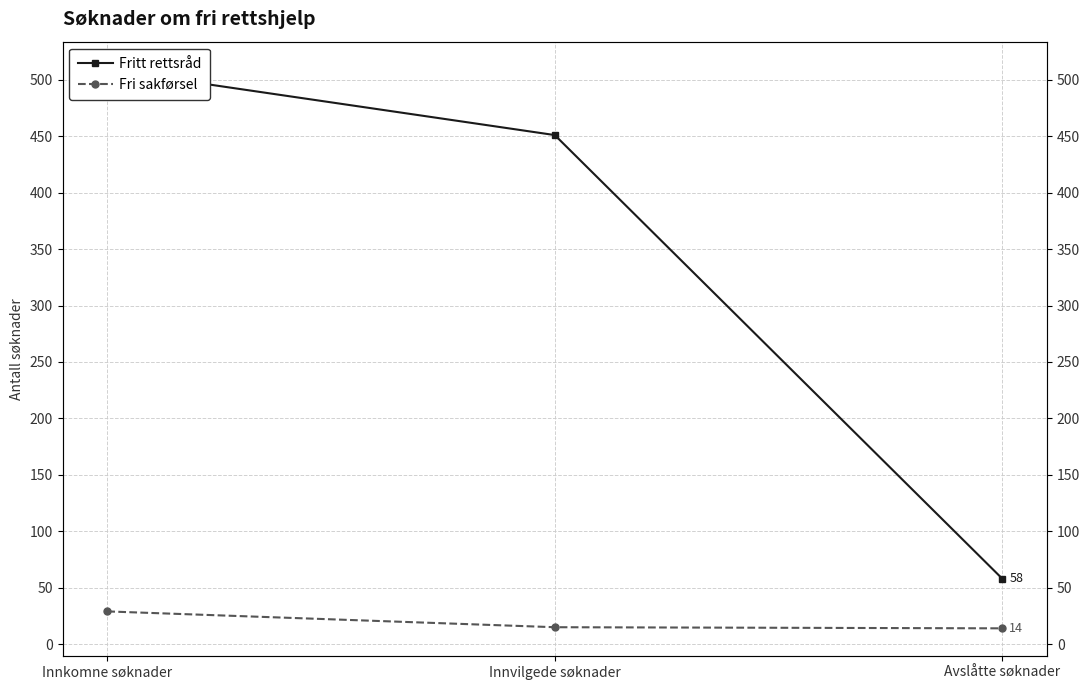

How many data points in Fritt rettsråd are less than 451?

1